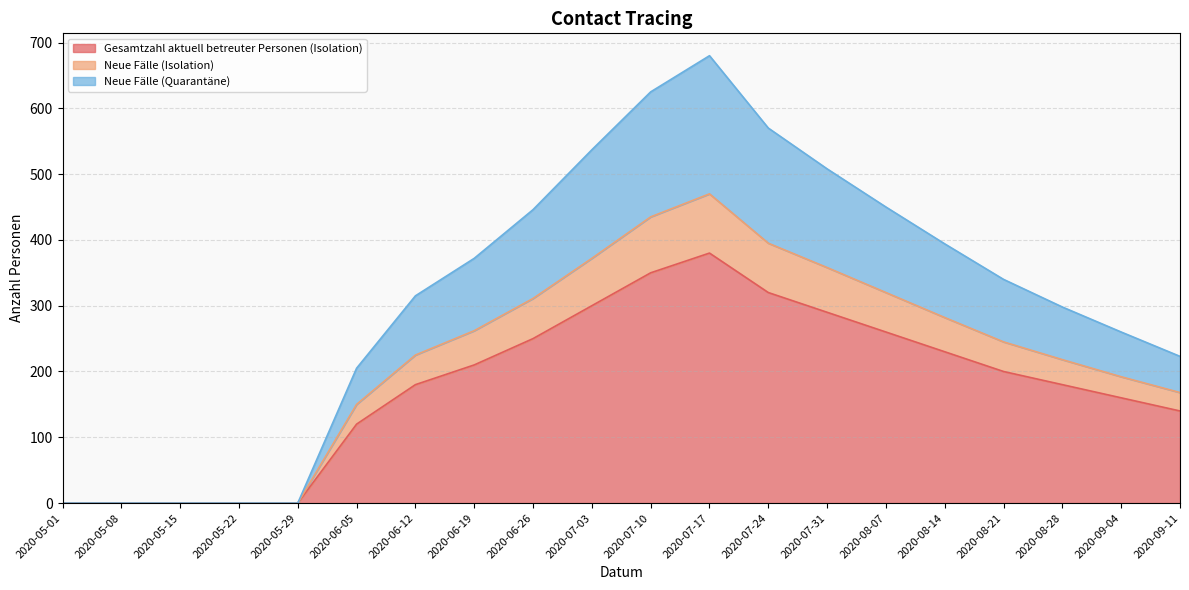

At which category is the sum across all series the highest?

2020-07-17